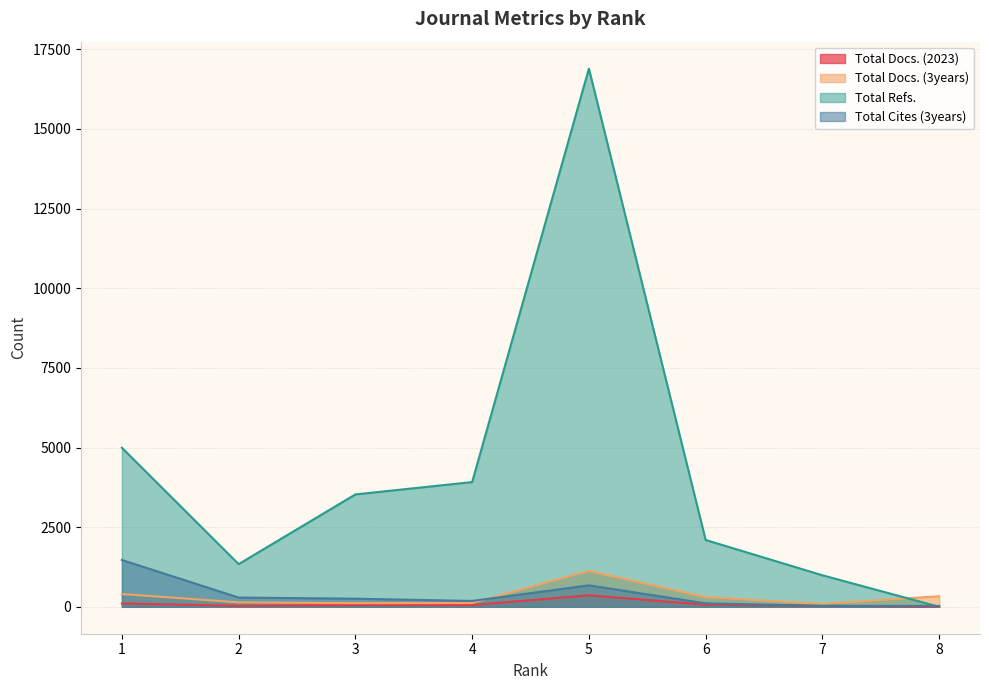

How many data points does each series have?

8